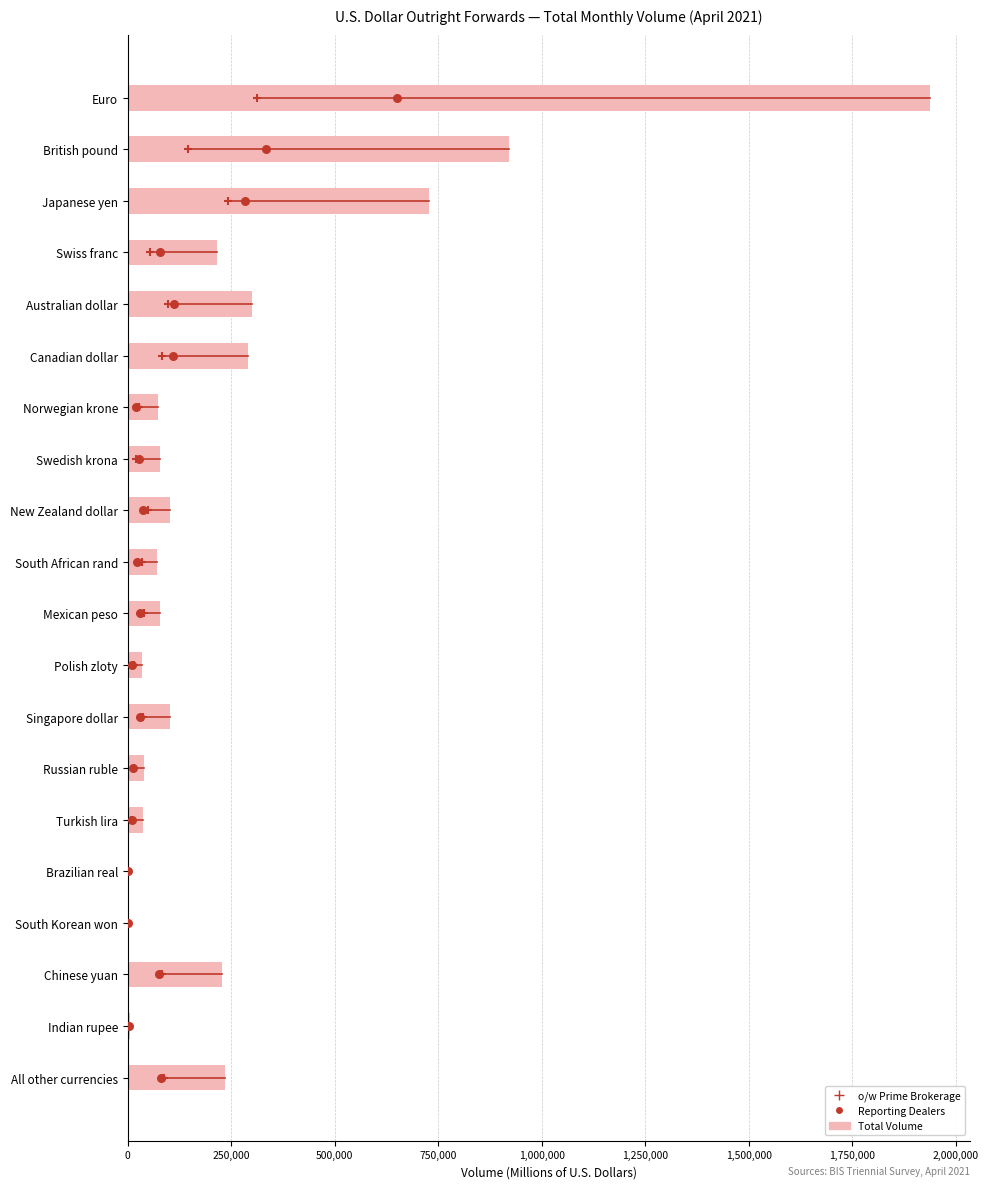

Is the value of Total (Rpt+Banks+OtherFin+NonFin) at 16 greater than the value of Reporting Dealers at 17?

Yes